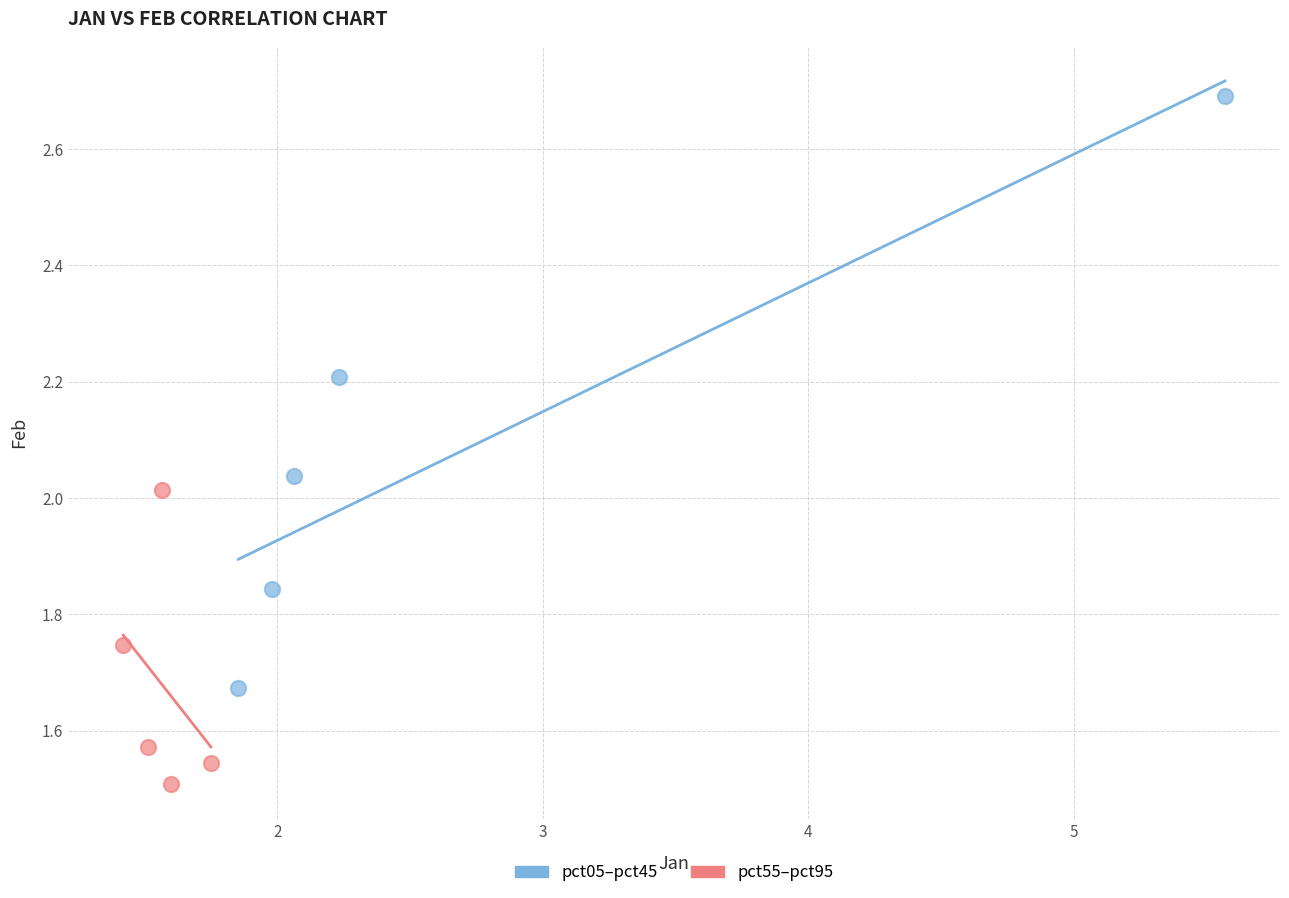

Which series has the largest Y range (max minus min)?

pct05–pct45